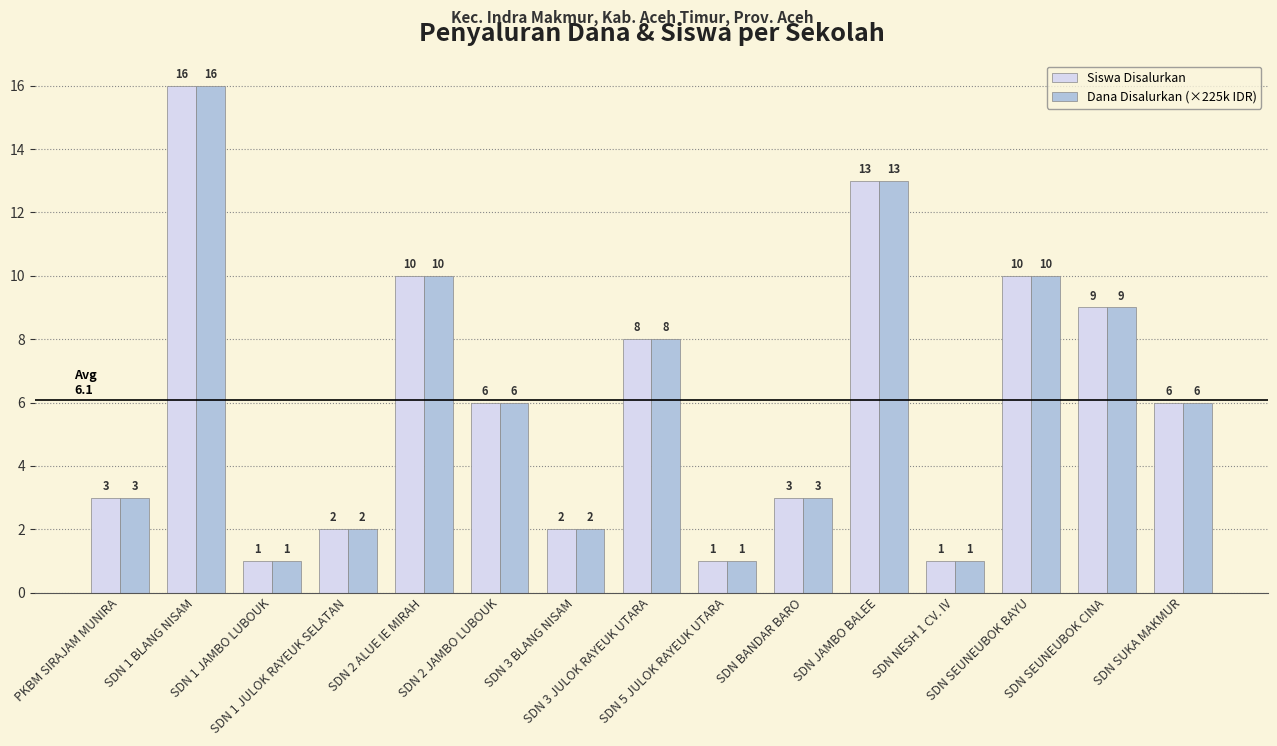

The Dana Disalurkan (×225k IDR) series shows 13 at SDN JAMBO BALEE. True or false?

True